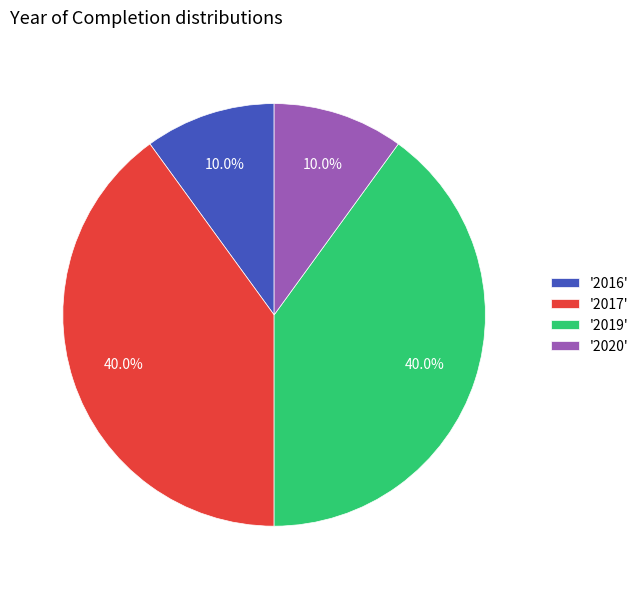

Between '2017' and '2016', which is larger?

'2017'